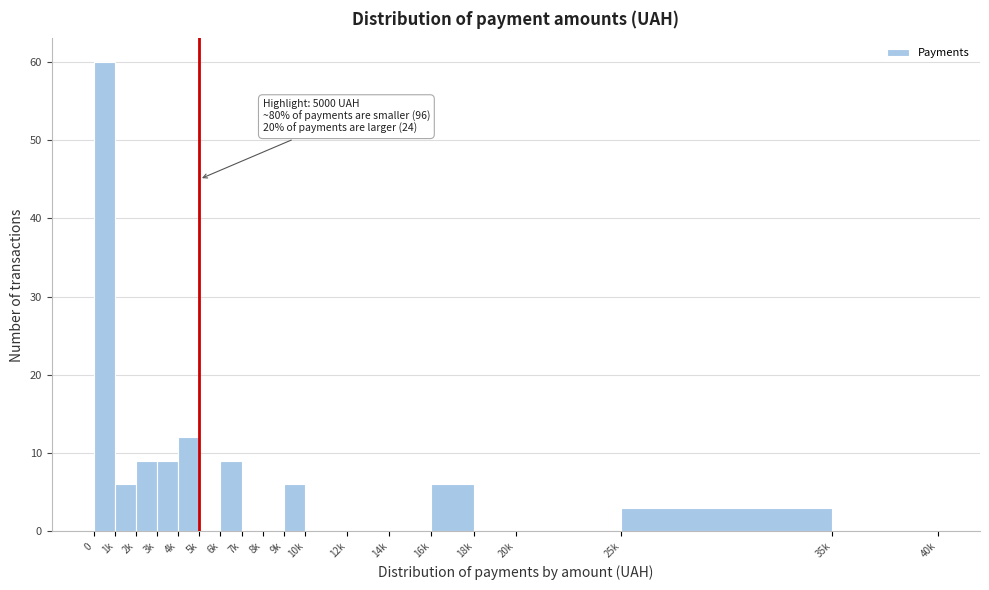

Reading right to left, extract all data points from this chart.

35k=0	25k=3	20k=0	18k=0	16k=6	14k=0	12k=0	10k=0	9k=6	8k=0	7k=0	6k=9	5k=0	4k=12	3k=9	2k=9	1k=6	0=60